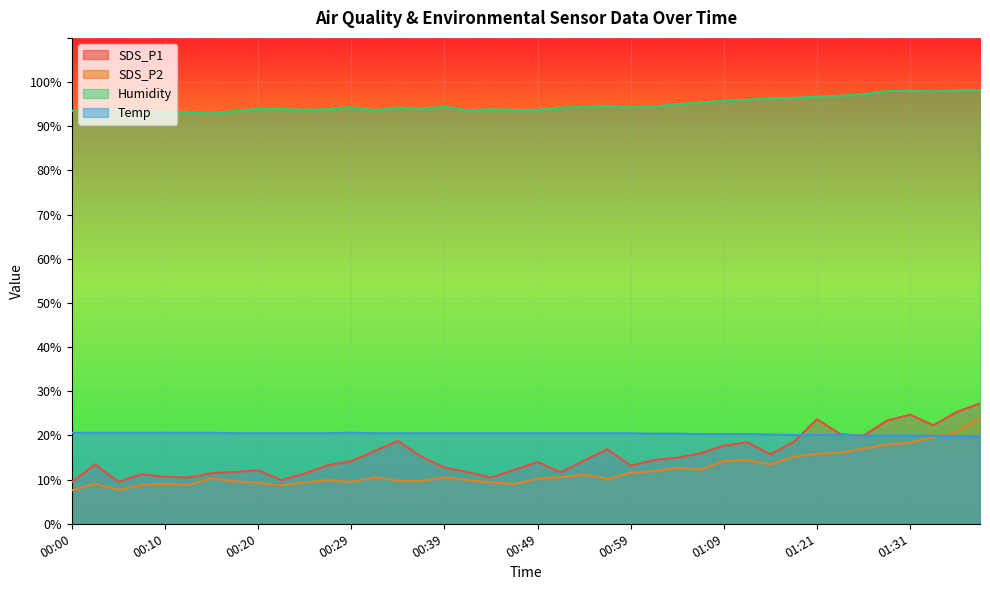

The value of SDS_P2 at 00:03 is 9.1. True or false?

True